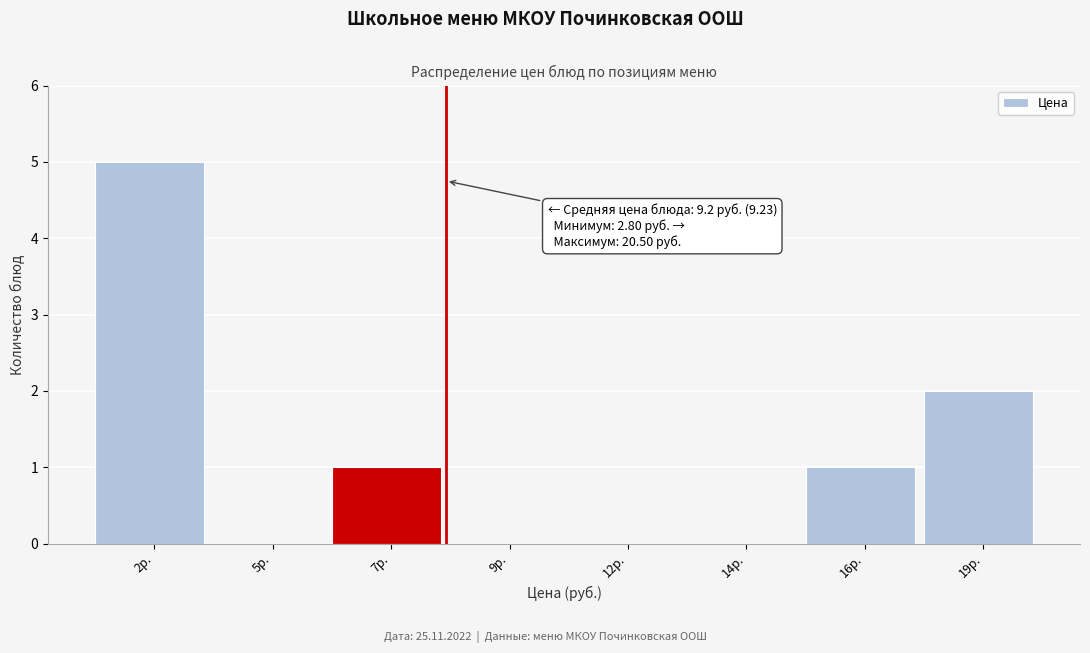

Reading right to left, extract all data points from this chart.

19р.=2	16р.=1	14р.=0	12р.=0	9р.=0	7р.=1	5р.=0	2р.=5